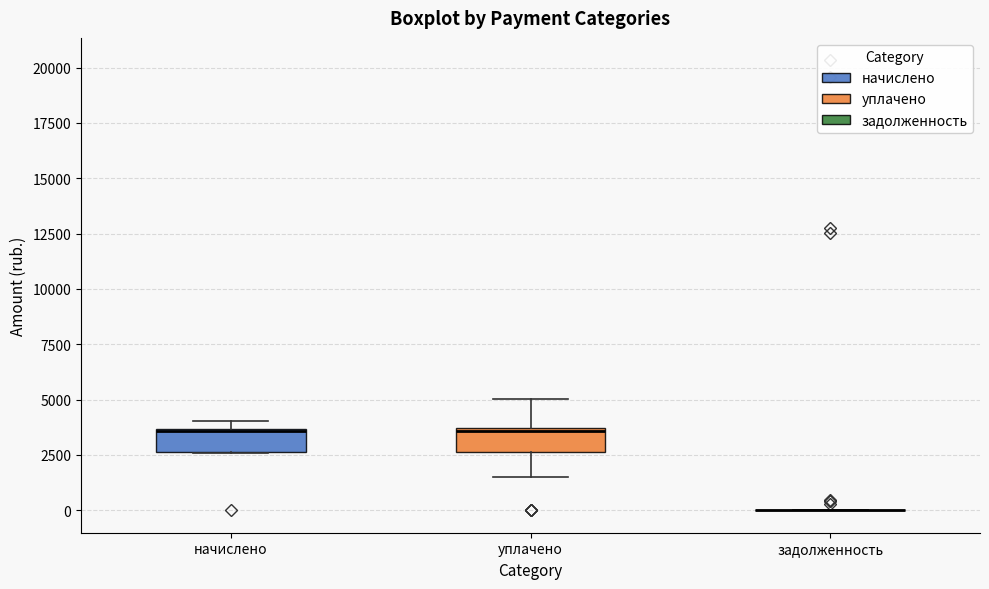

Reading left to right, transcribe this box plot: for each box, give where its median line is, the range the box spans, and where its two whiskers end, as read against the y-axis. The values are not printed on the chart, so give them approximately, as read against the axis.

начислено: median 3500 (drawn on the box's upper edge), box 2500 to 3500, whiskers 2500 to 4000
уплачено: median 3500, box 2500 to 3500, whiskers 1500 to 5000
задолженность: box collapsed to a line at 0, whiskers 0 to 0